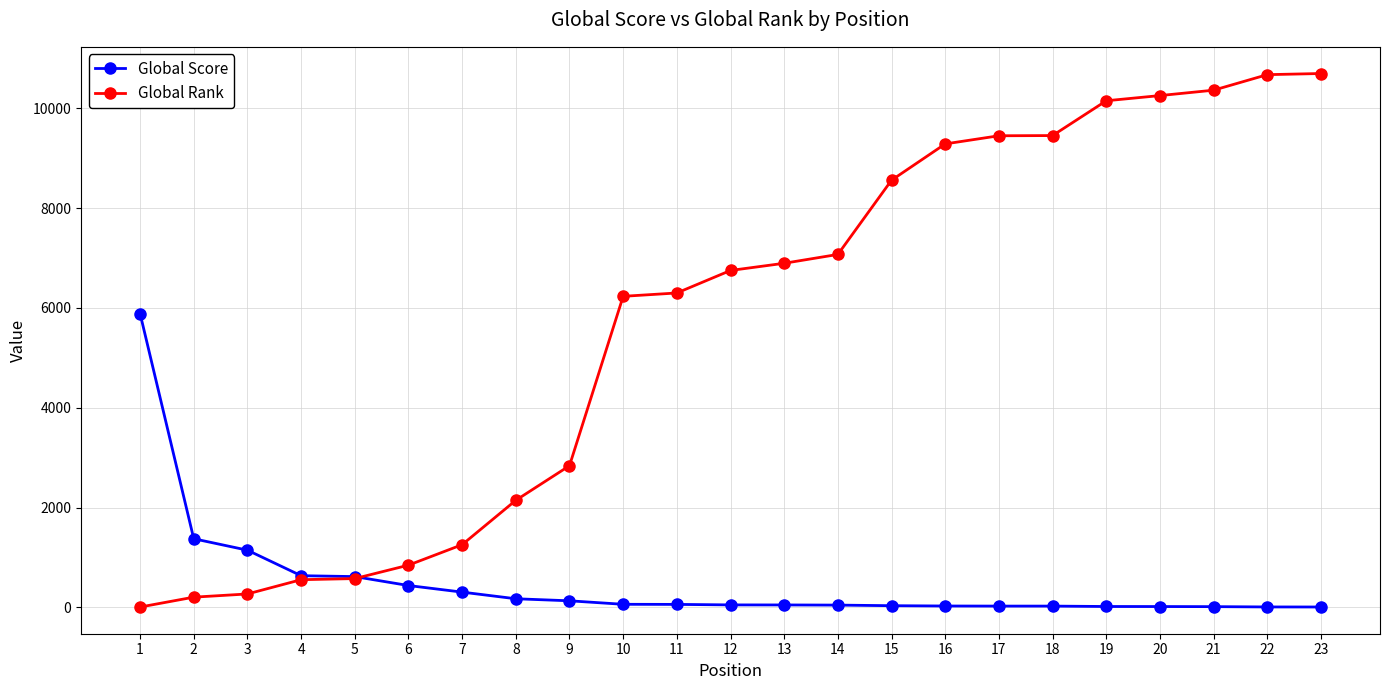

What is the maximum value for Global Score?

5887